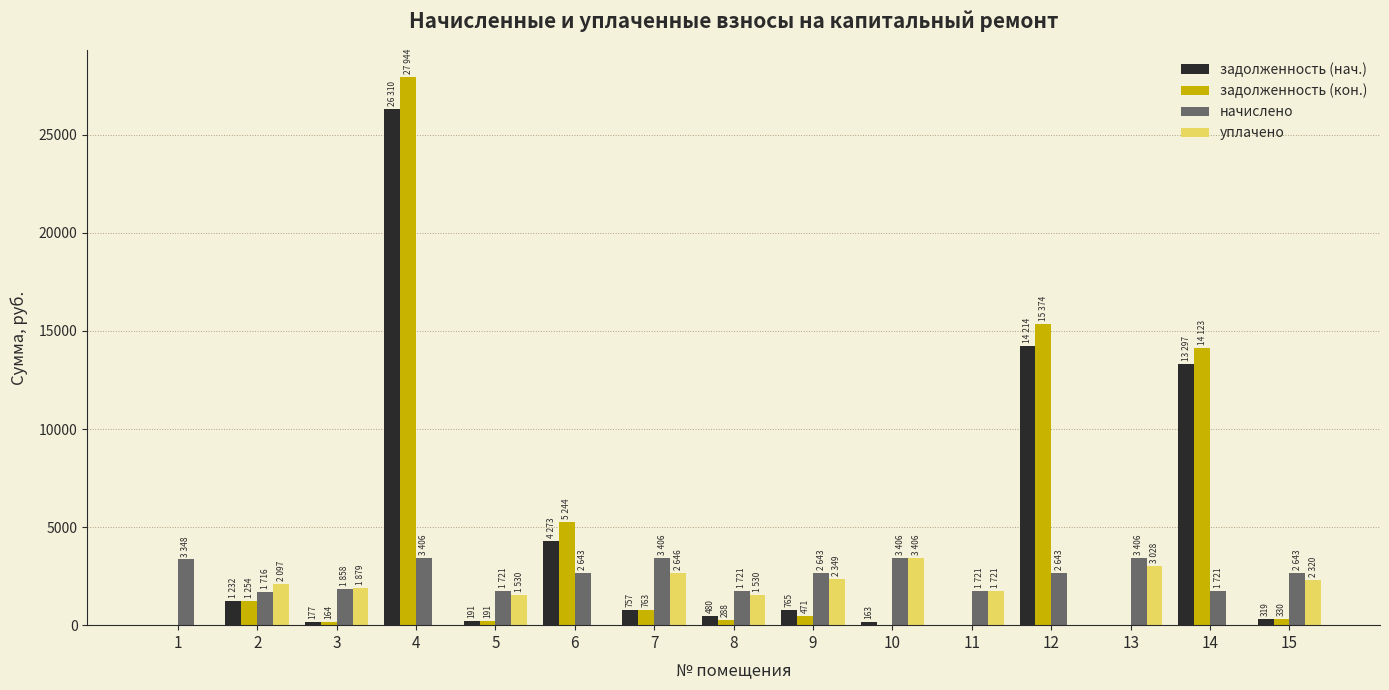

What is the sum of all задолженность (кон.) values?

66152.0